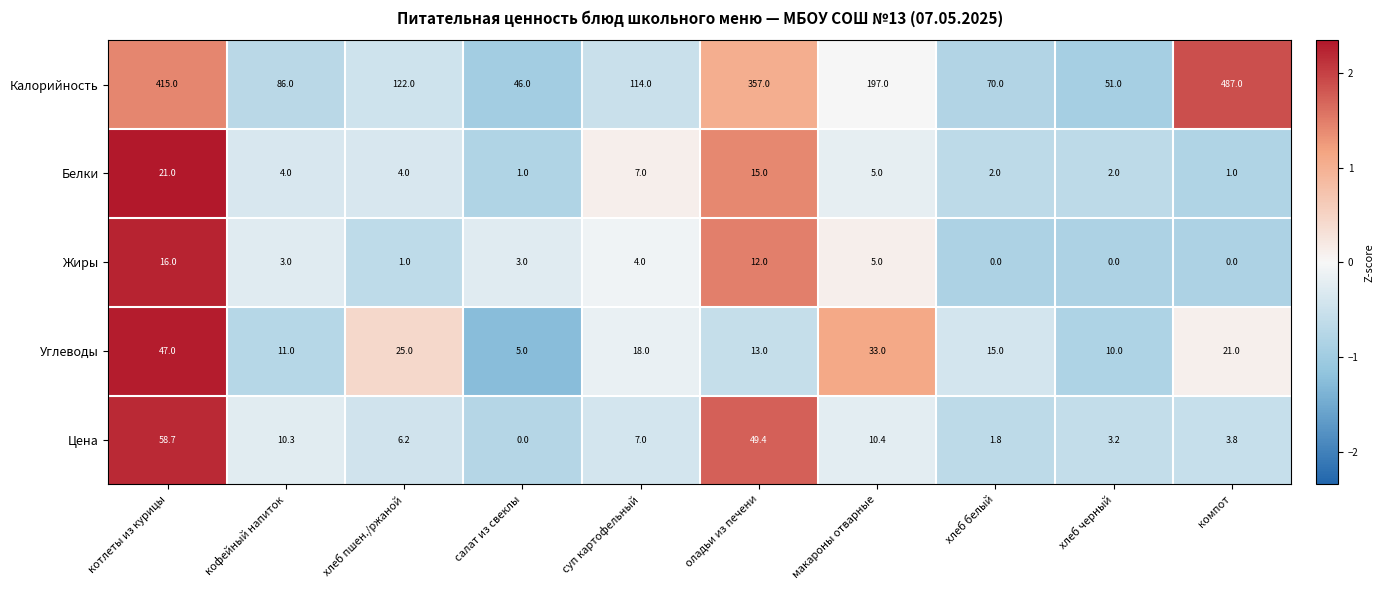

Between суп картофельный and макароны отварные, which series saw the biggest shift?

Калорийность